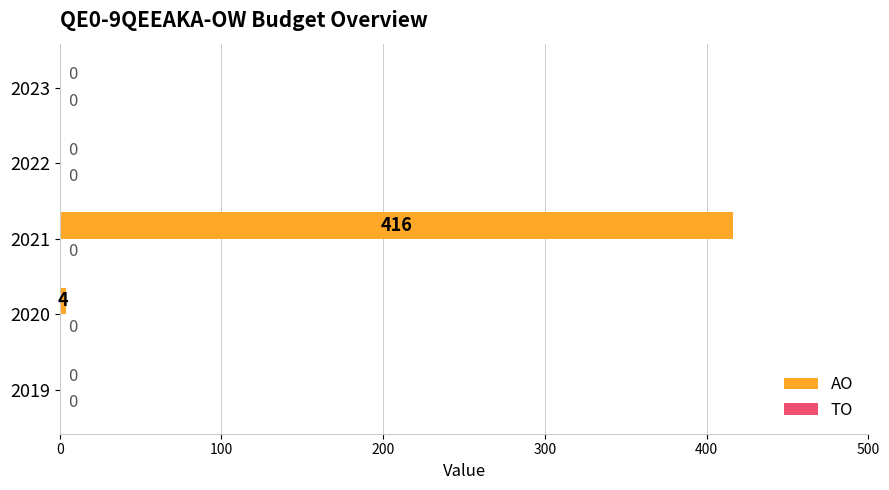

At which label is the value closest to 208?

2020